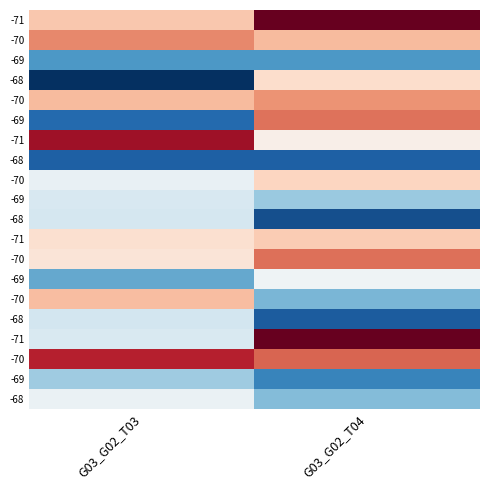

What is the difference between the highest and lowest values at G03_G02_T03?

106.9